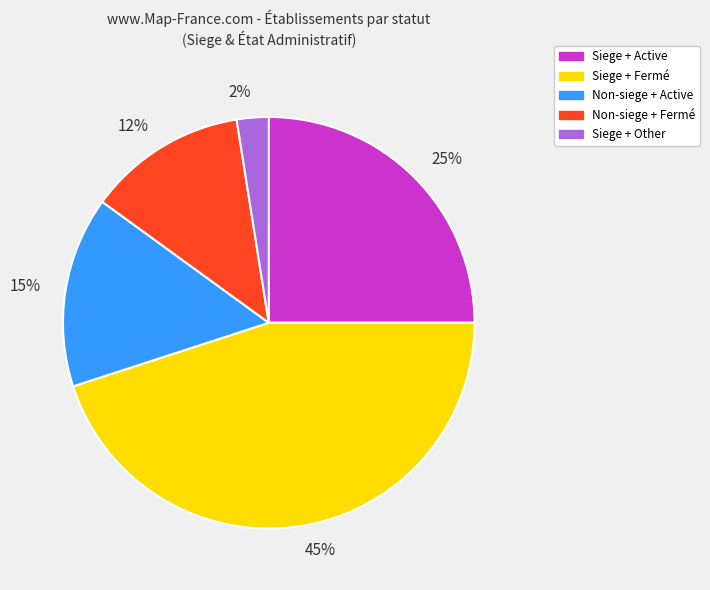

What percentage is the 45% slice, to the nearest percent?

45%